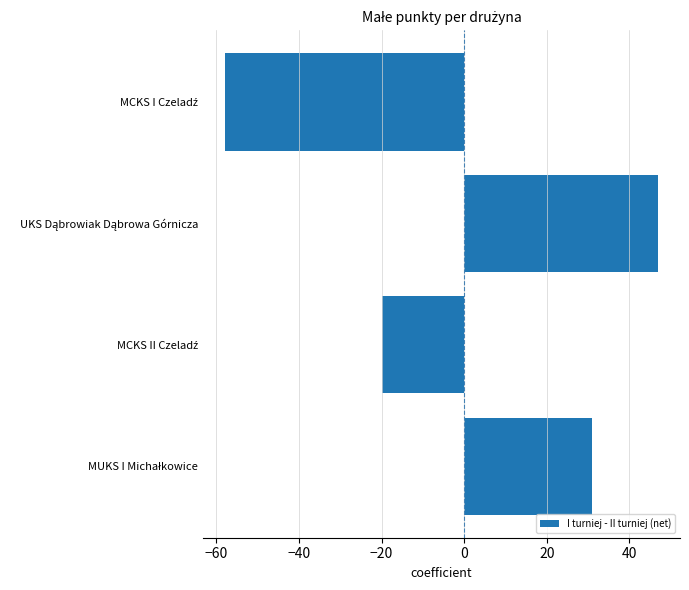

What is the difference between the maximum and minimum values?

105